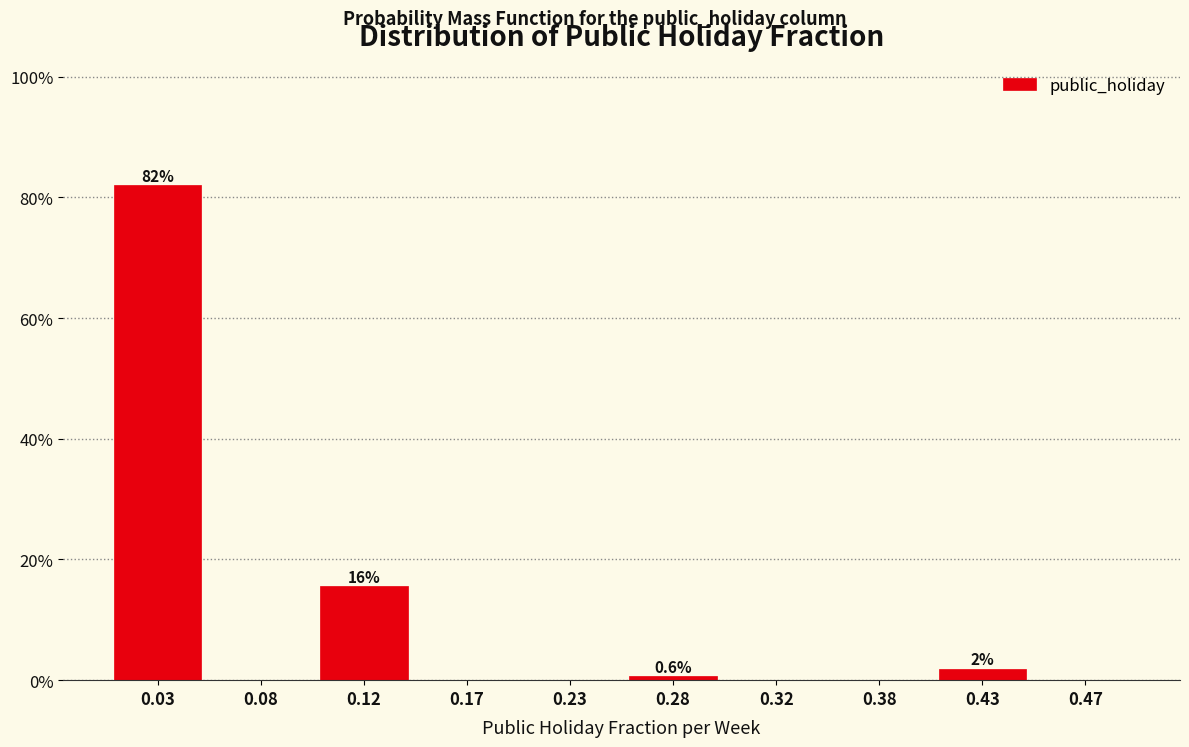

Over which range of the x-axis is the bar tallest?

0.00 to 0.05